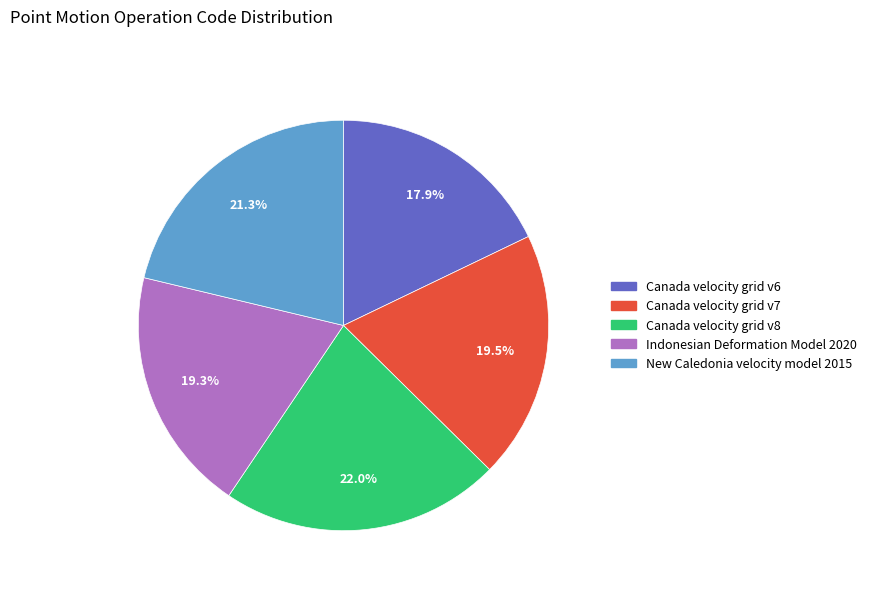

What percentage is the New Caledonia velocity model 2015 slice, to the nearest percent?

21%